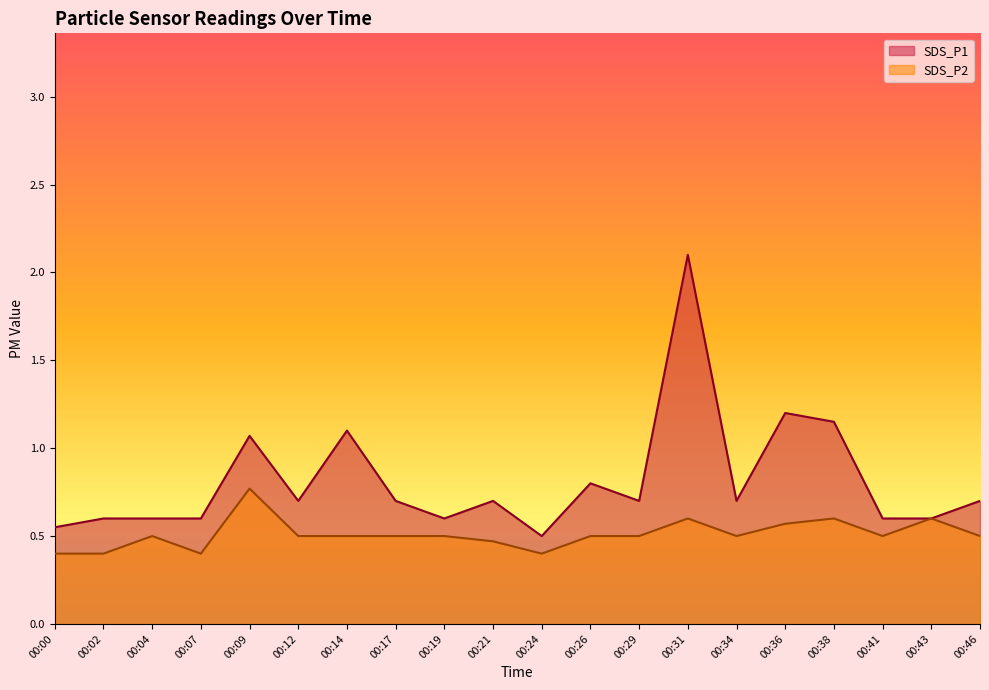

What value does the SDS_P2 series have at 00:04?

0.5